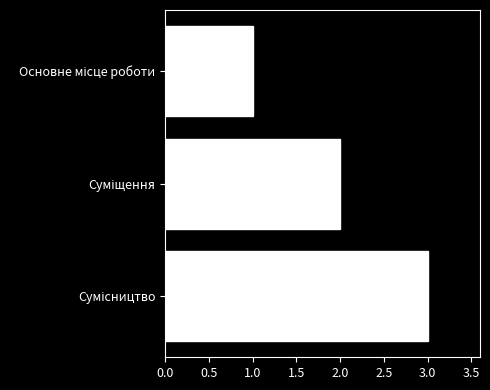

How many distinct data groups are displayed?

1